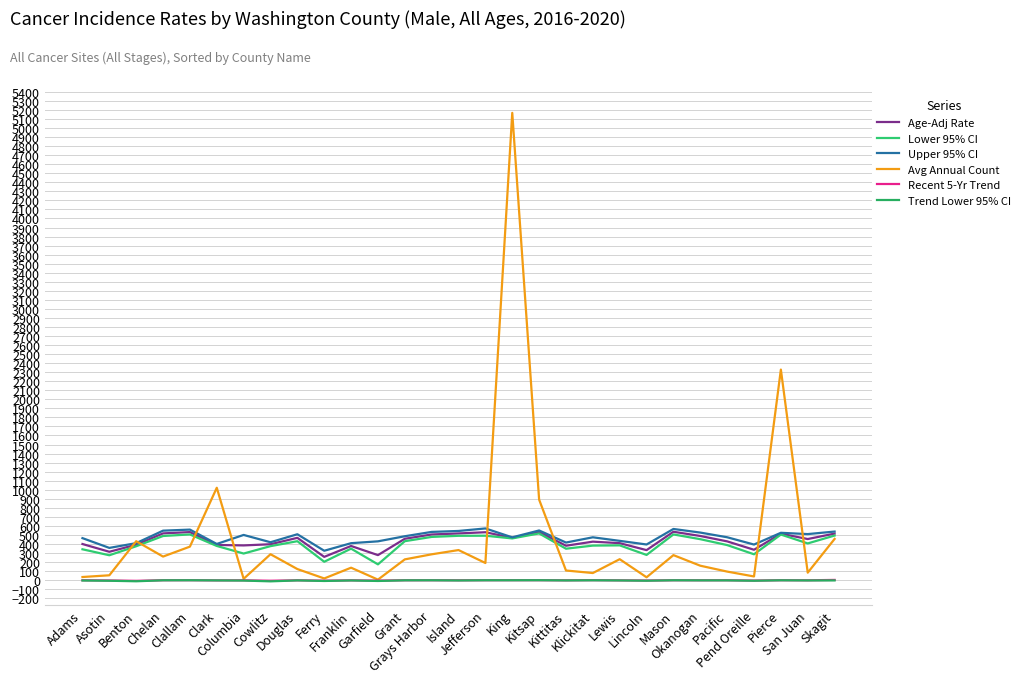

The Trend Lower 95% CI series shows -5.9 at Lincoln. True or false?

True